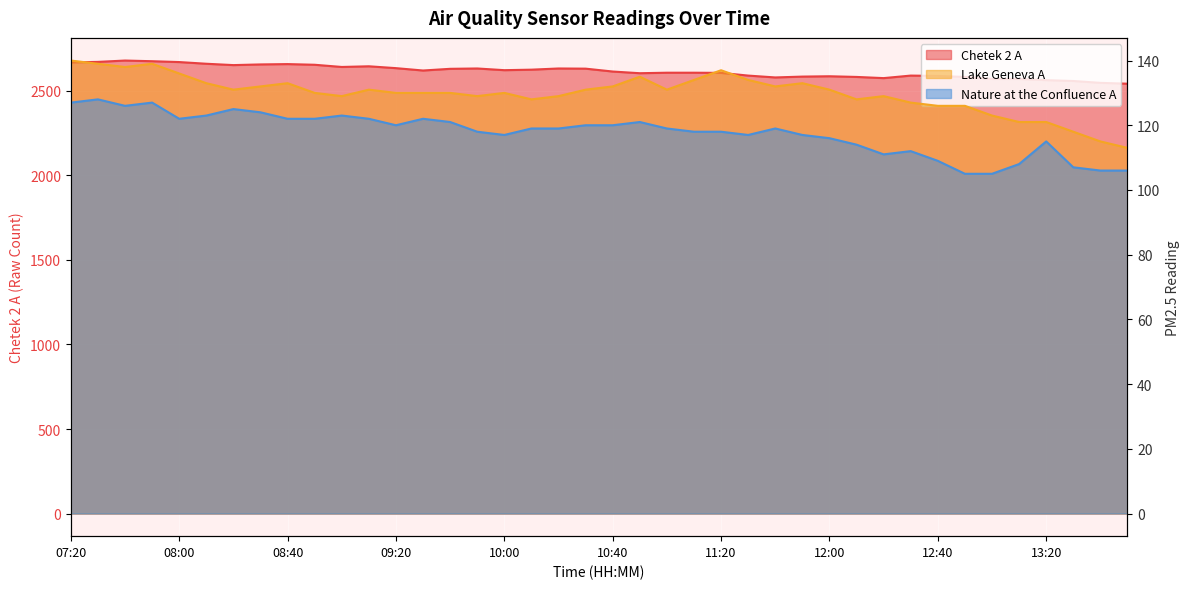

True or false: Nature at the Confluence A has a value of 55 at 10:50.

False